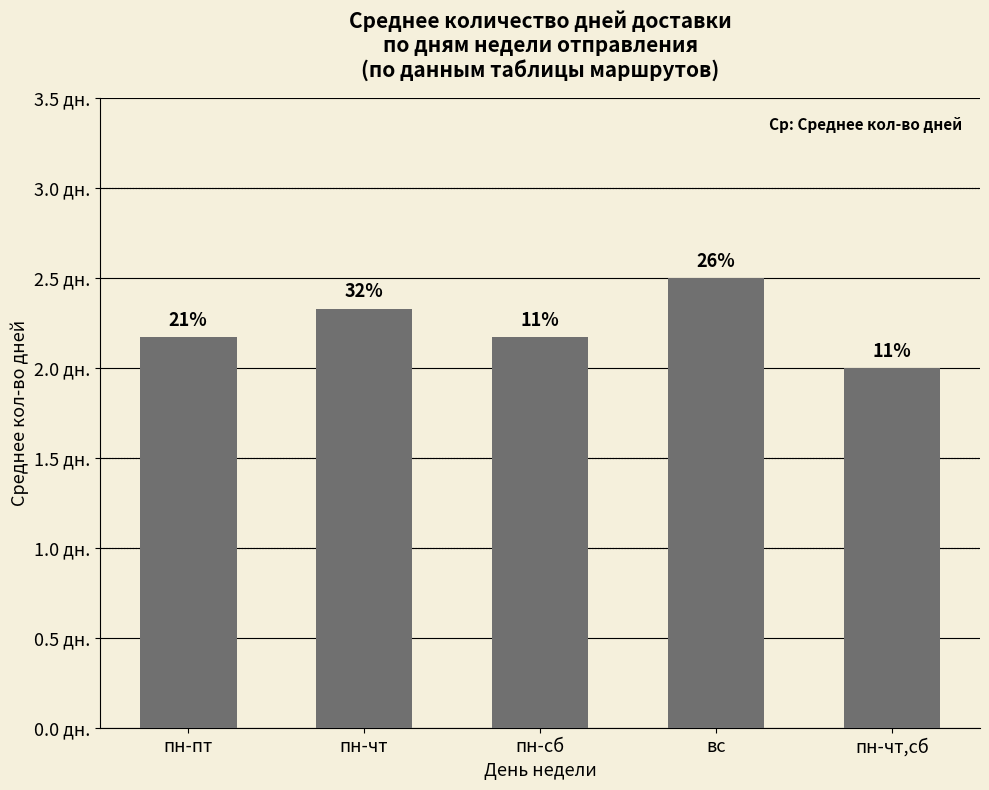

Does the chart contain any negative values?

No